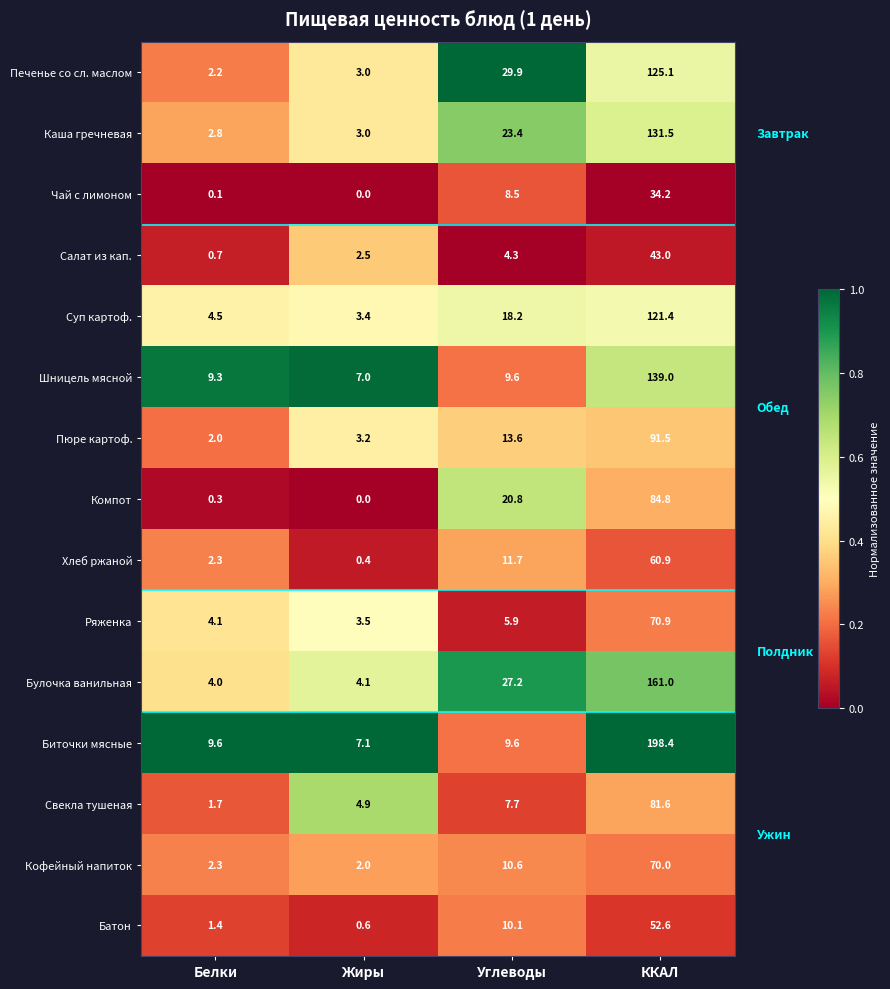

How many series are shown in this chart?

15